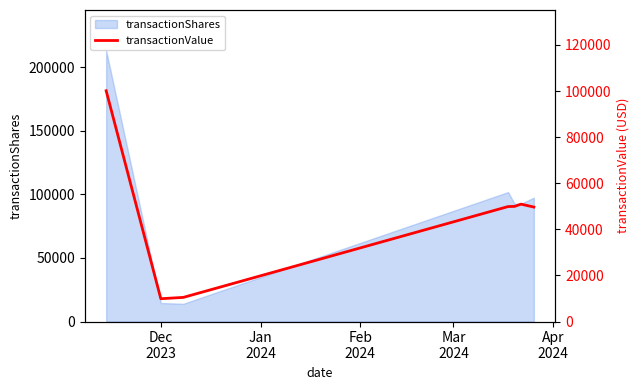

What is the highest value of the transactionShares series?

213030